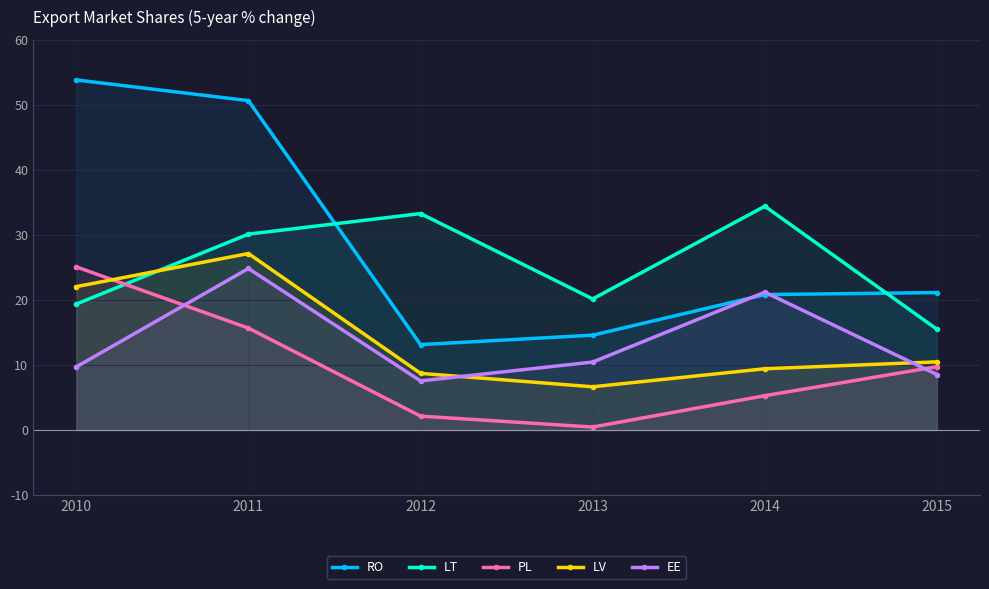

True or false: RO and LV intersect in this chart.

False